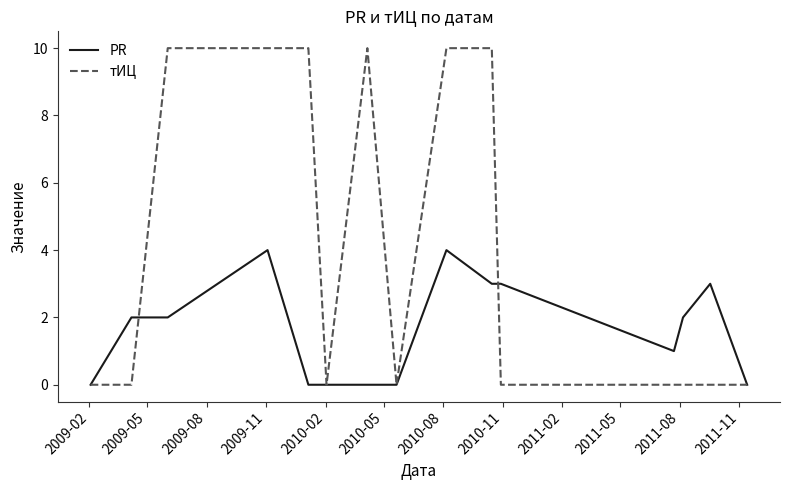

What is the difference between the maximum and minimum values in the тИЦ series?

10